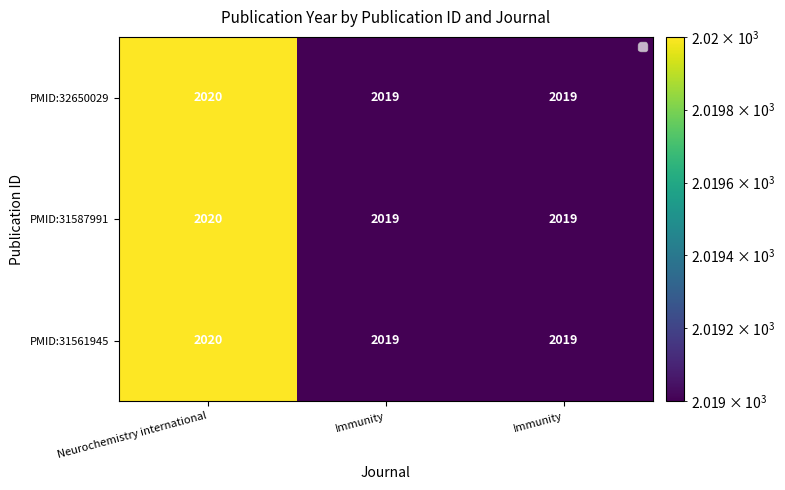

How many data points in PMID:31561945 are above 2019?

1